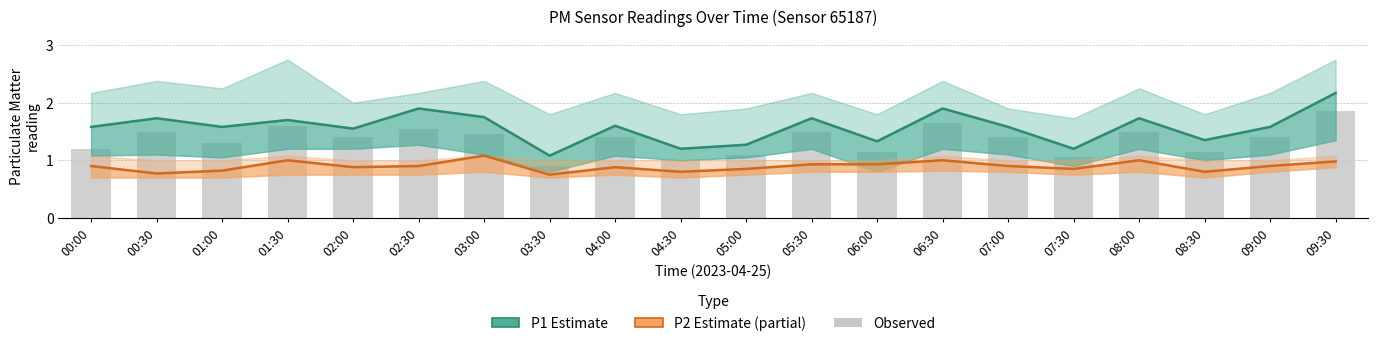

Which has a higher value, 06:30 or 06:00?

06:30